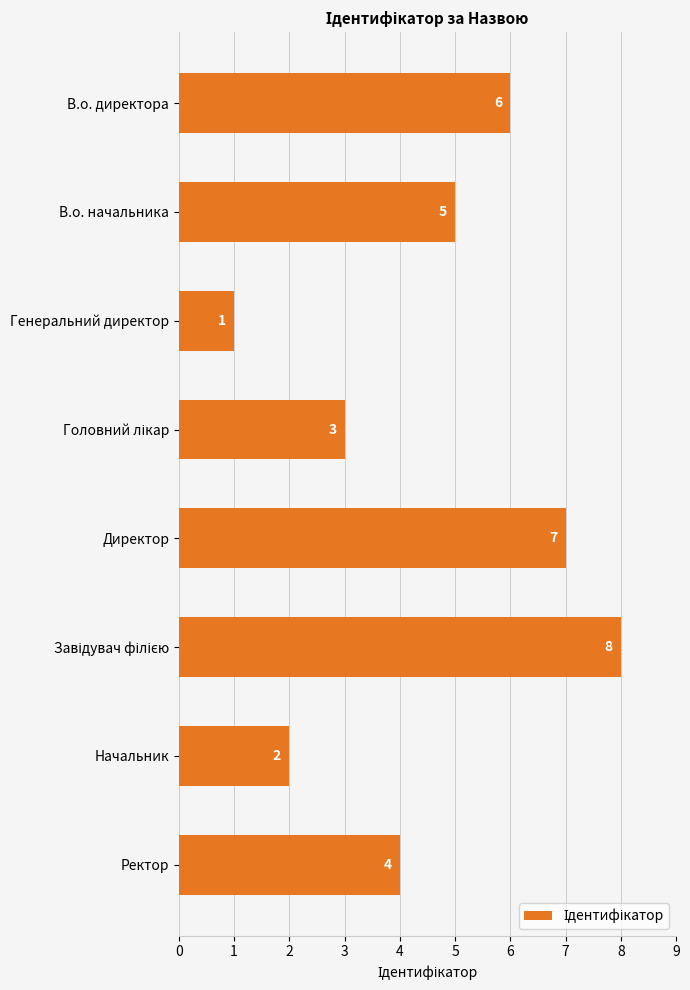

What is the label of the 1st bar from the top?

В.о. директора